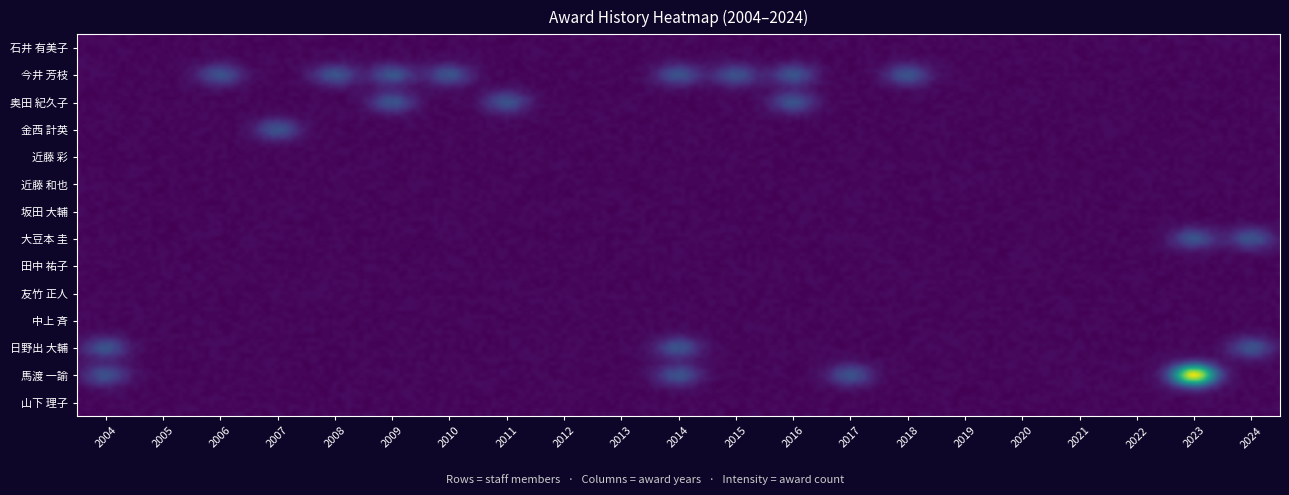

Which series has the largest total across all categories?

今井 芳枝